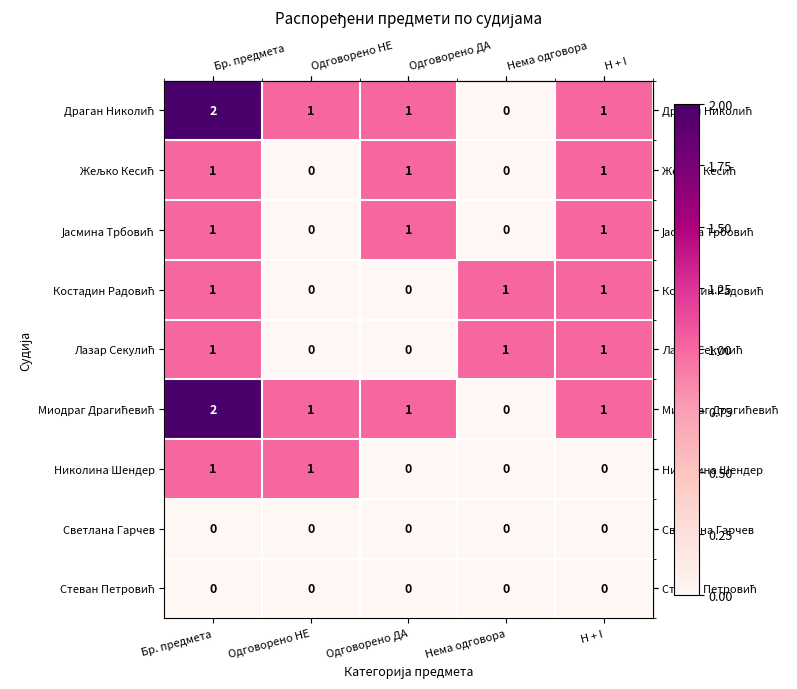

Which label corresponds to the largest value in the chart?

Бр. предмета